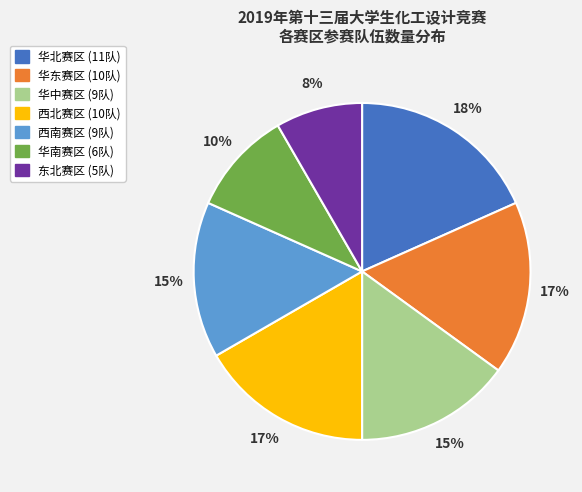

Which has a higher value, 西北赛区 or 华中赛区?

西北赛区